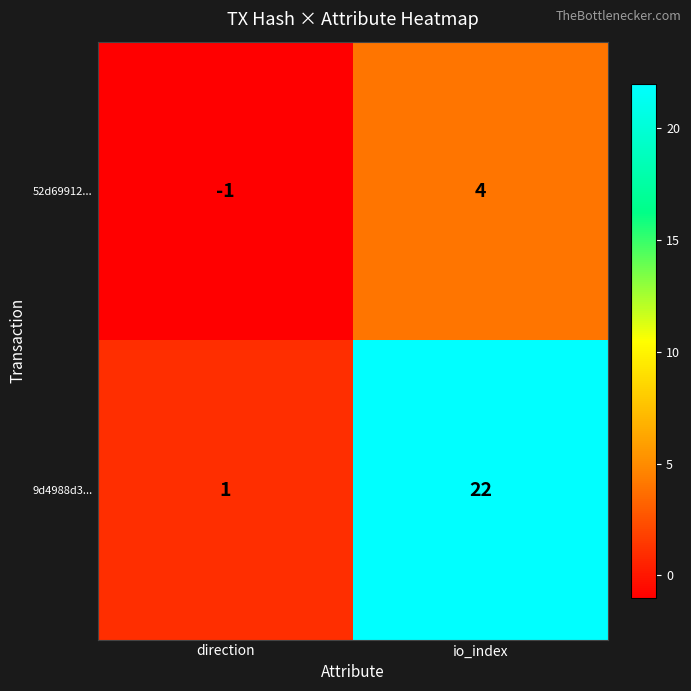

Reading left to right, extract all data points from this chart.

52d69912...: -1	4
9d4988d3...: 1	22